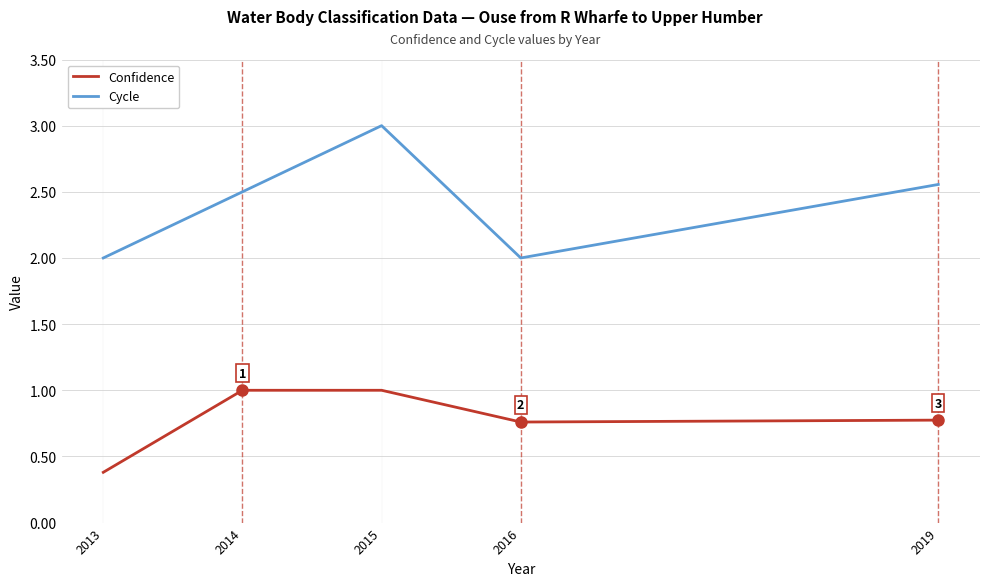

What is the lowest value of the Cycle series?

2.0